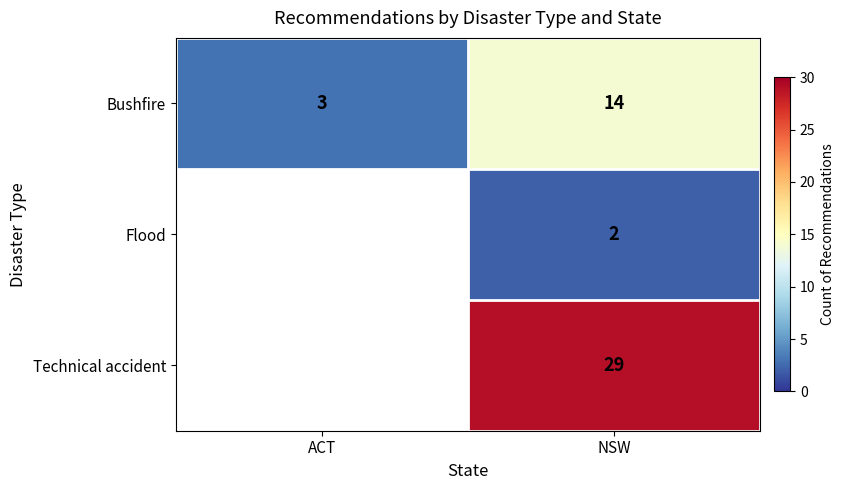

What is the sum of all Bushfire values?

17